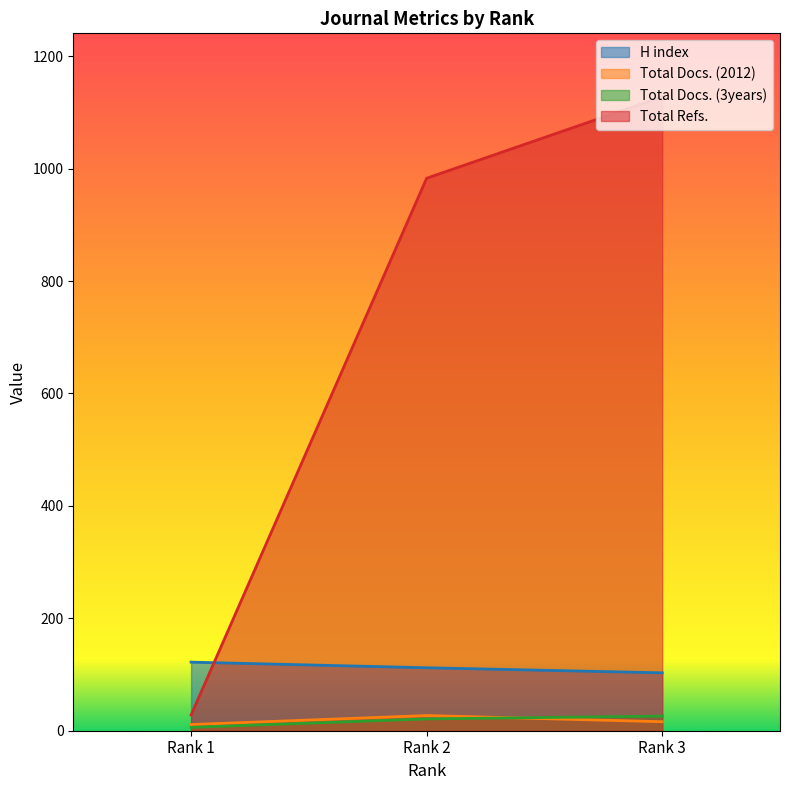

Read the H index value at Rank 1, to the nearest 5.

120